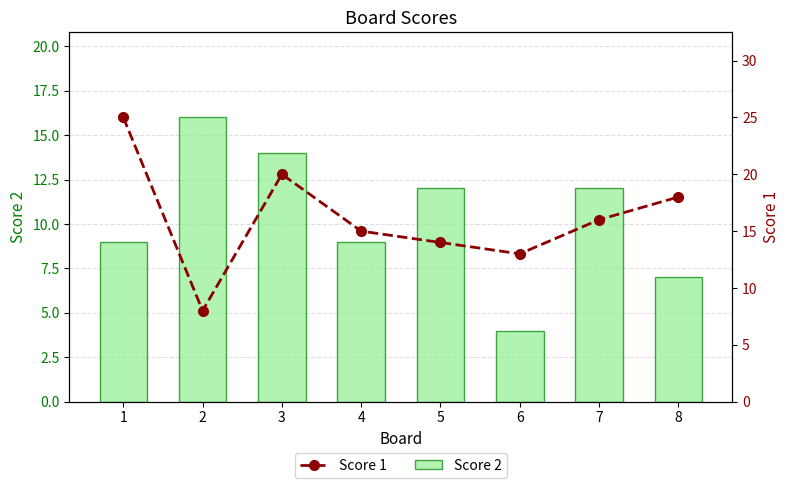

Which series has the largest total across all categories?

Score 1